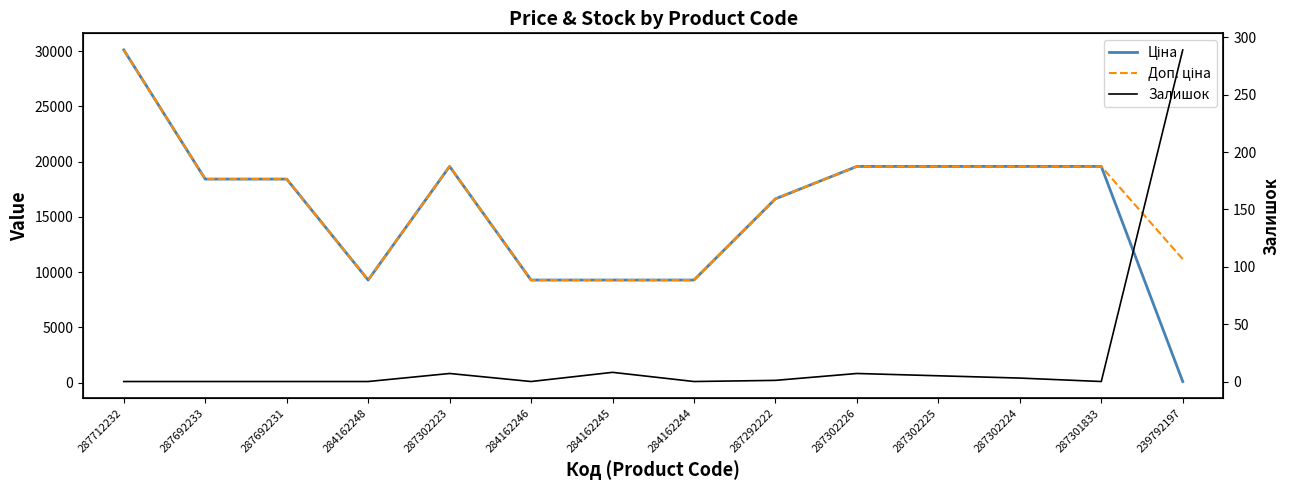

What is the average value of the Ціна series?

15620.0